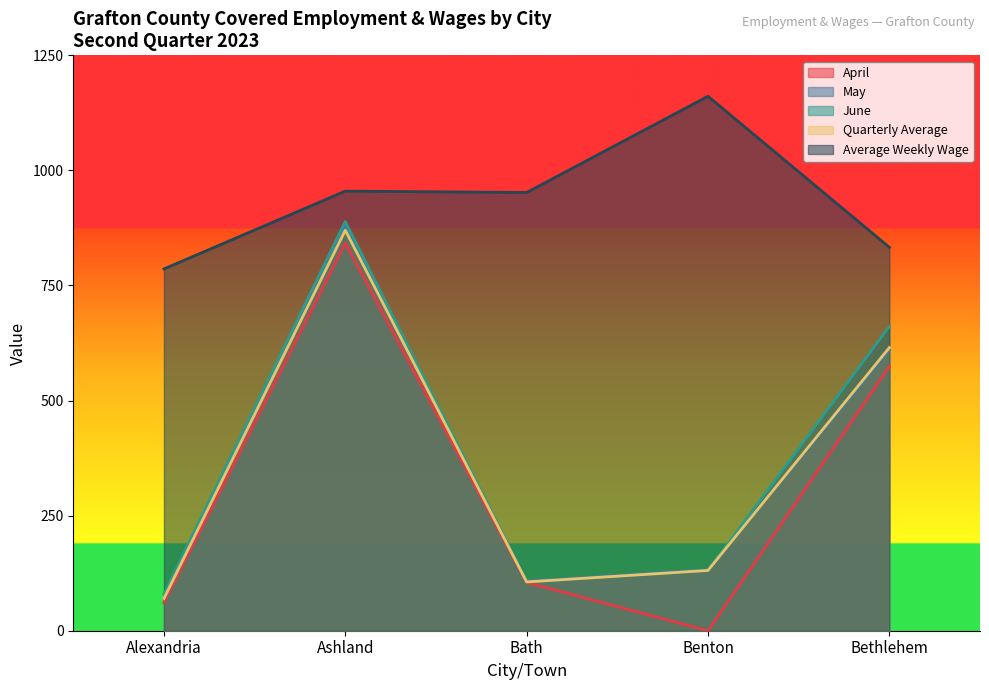

How many lines are shown in the chart?

5